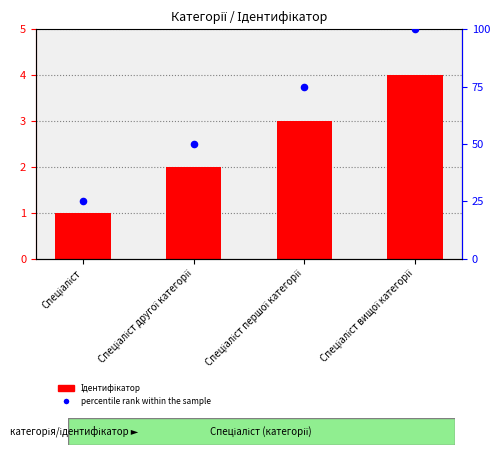

Which series contains the lowest Y value?

Ідентифікатор